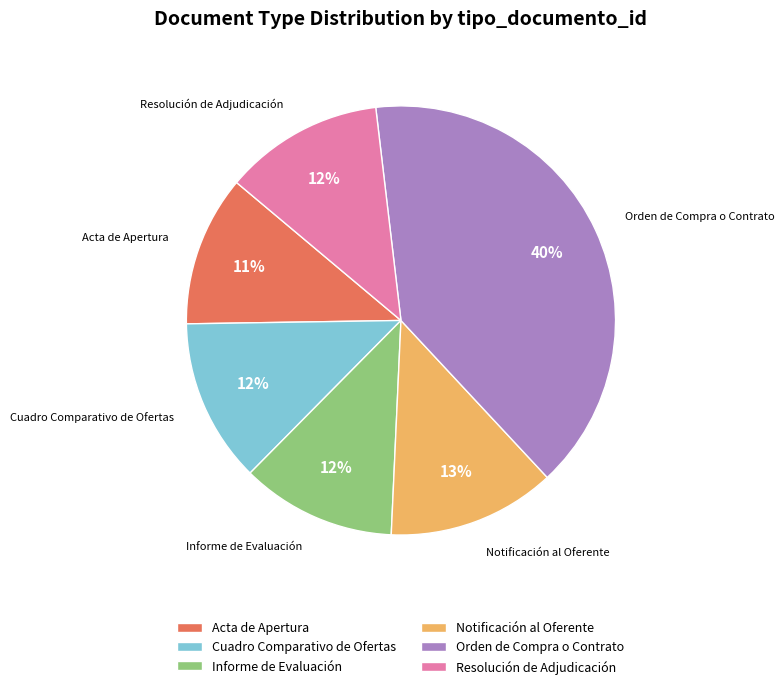

Is it true that Notificación al Oferente is 13% of the pie?

True